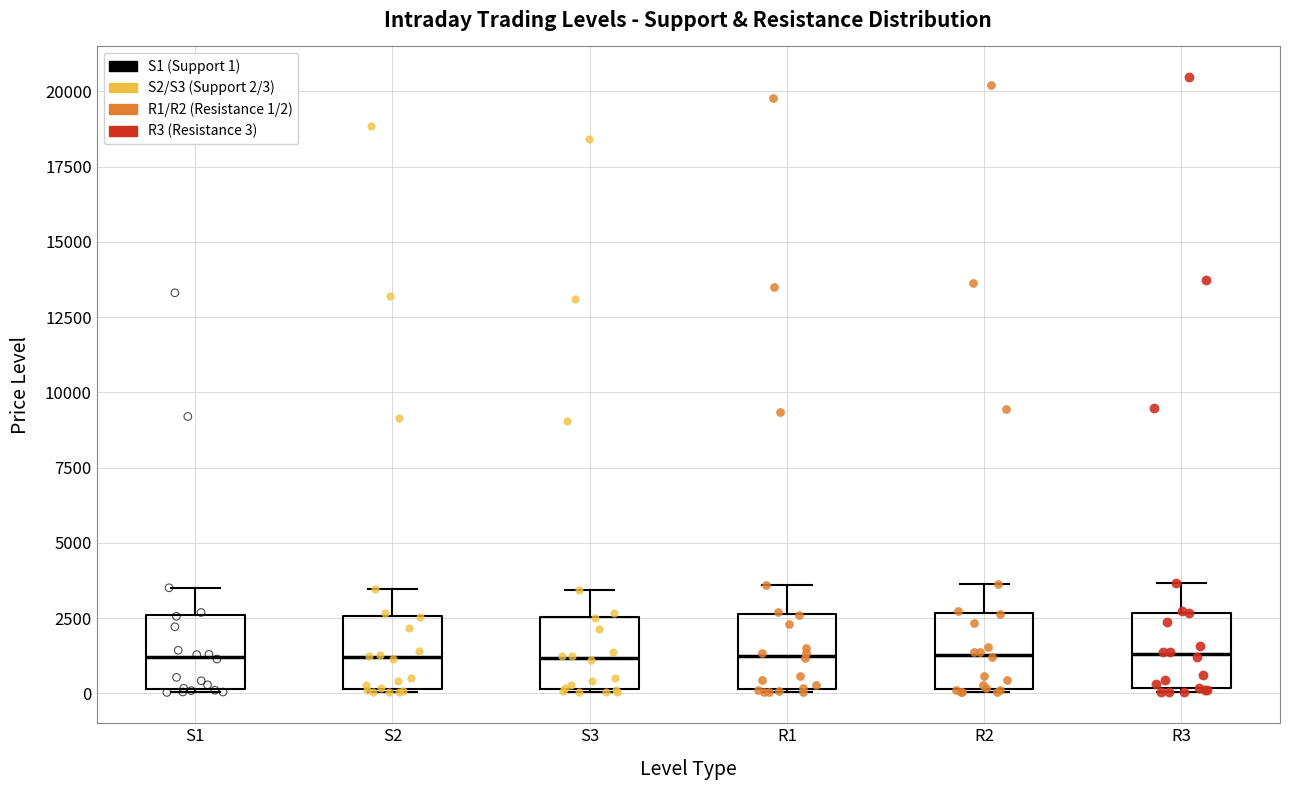

Reading left to right, read every box against the y-axis: the position of its median line, the range the box covers, and the ends of its whiskers. The values are not printed on the chart, so give them approximately, as read against the axis.

S1: median 1000, box 0 to 2500, whiskers 0 to 3500
S2: median 1000, box 0 to 2500, whiskers 0 to 3500
S3: median 1000, box 0 to 2500, whiskers 0 to 3500
R1: median 1500, box 0 to 2500, whiskers 0 to 3500
R2: median 1500, box 0 to 2500, whiskers 0 to 3500
R3: median 1500, box 0 to 2500, whiskers 0 to 3500